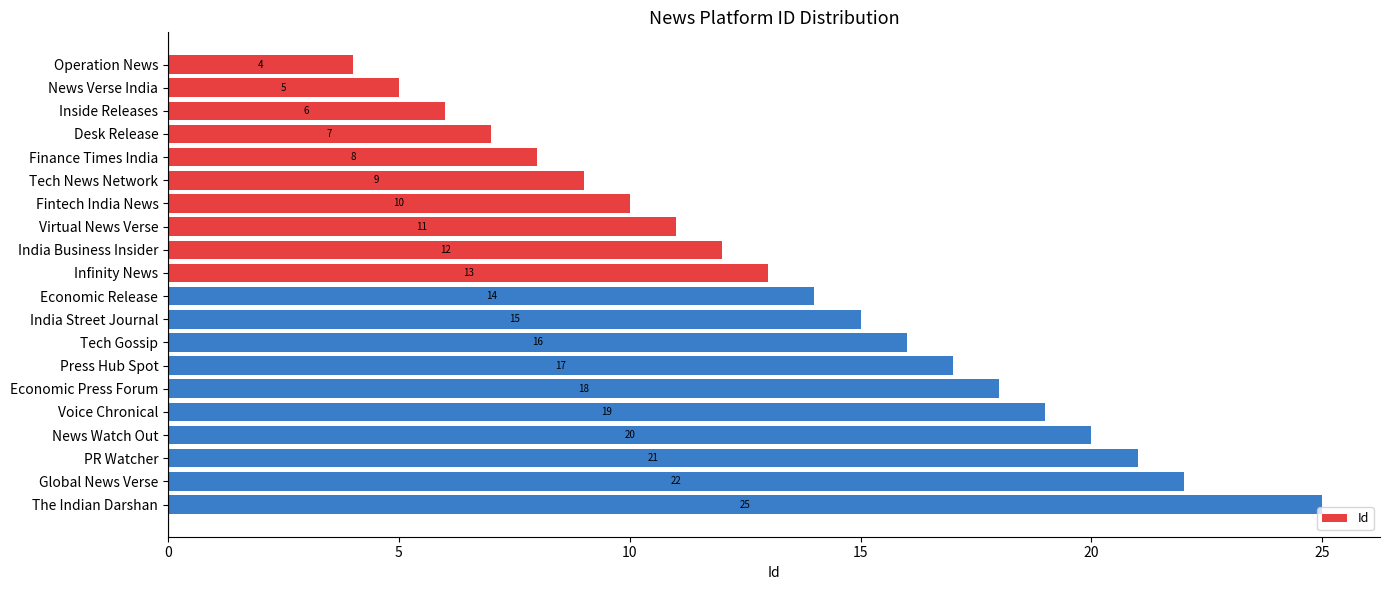

What is the maximum value shown in the chart?

25